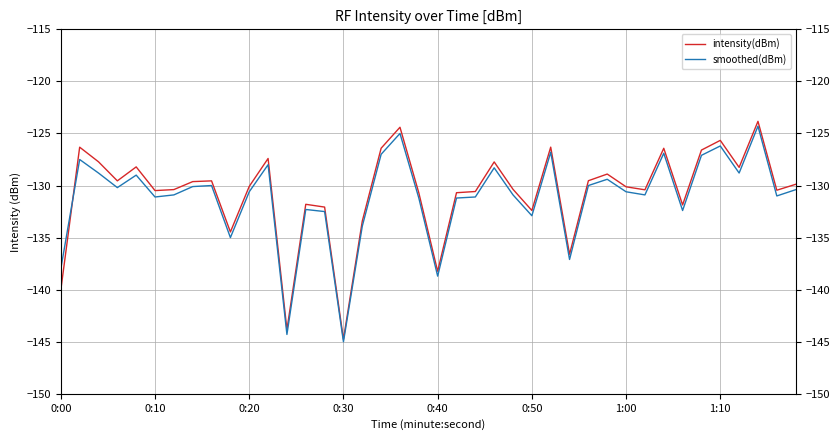

What is the total value across all series at 33?

-264.3